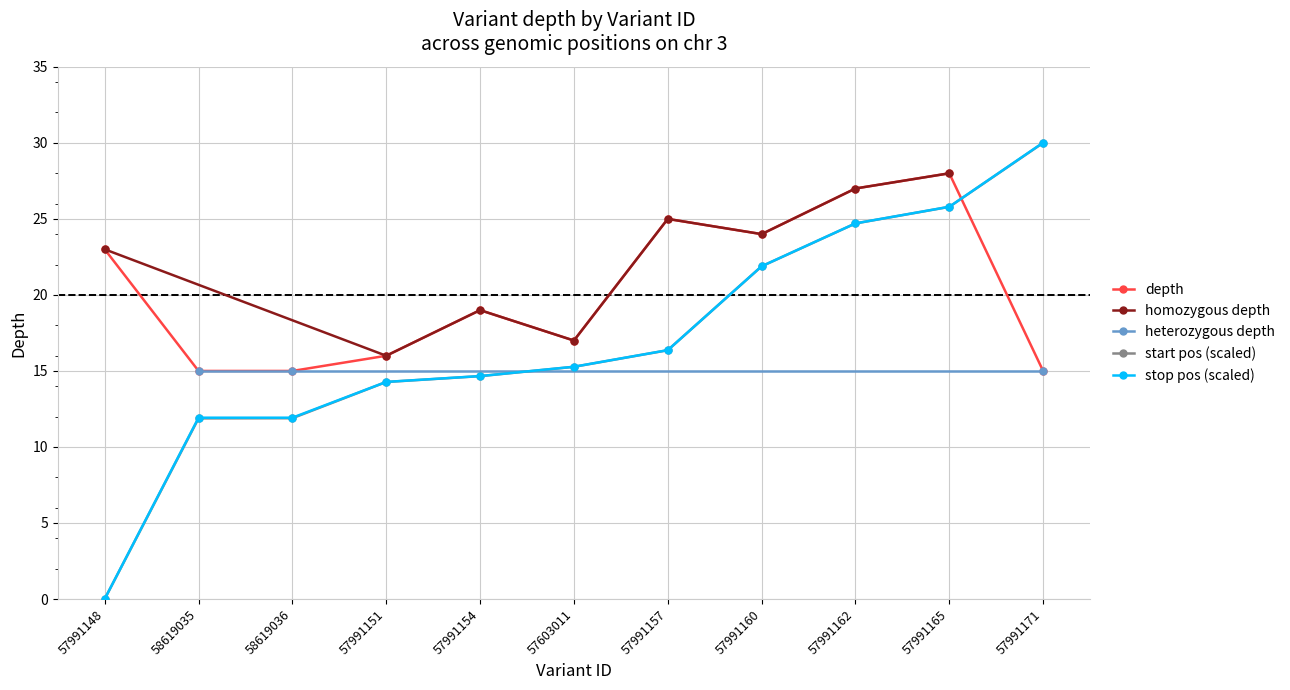

Which category has the lowest value in the start pos (scaled) series?

57991148